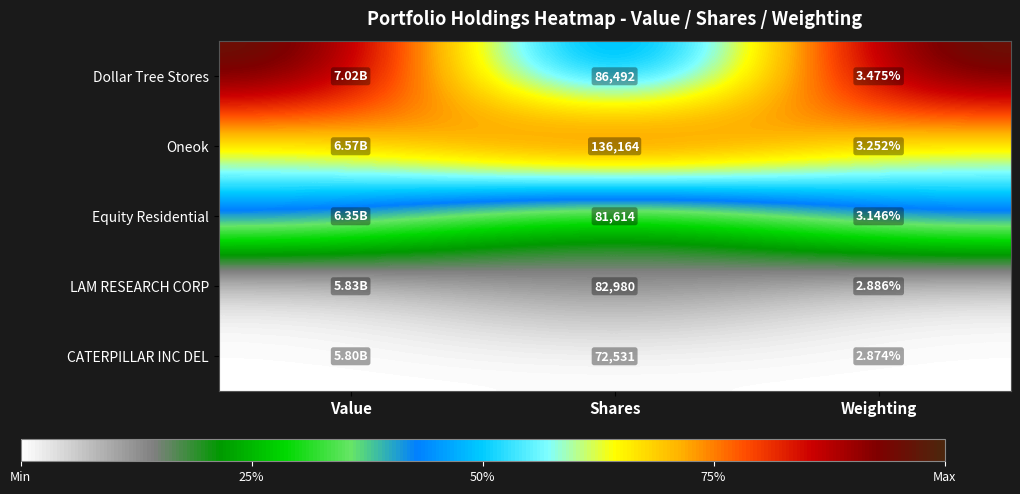

What is the total value across all series at Shares?

459781.0